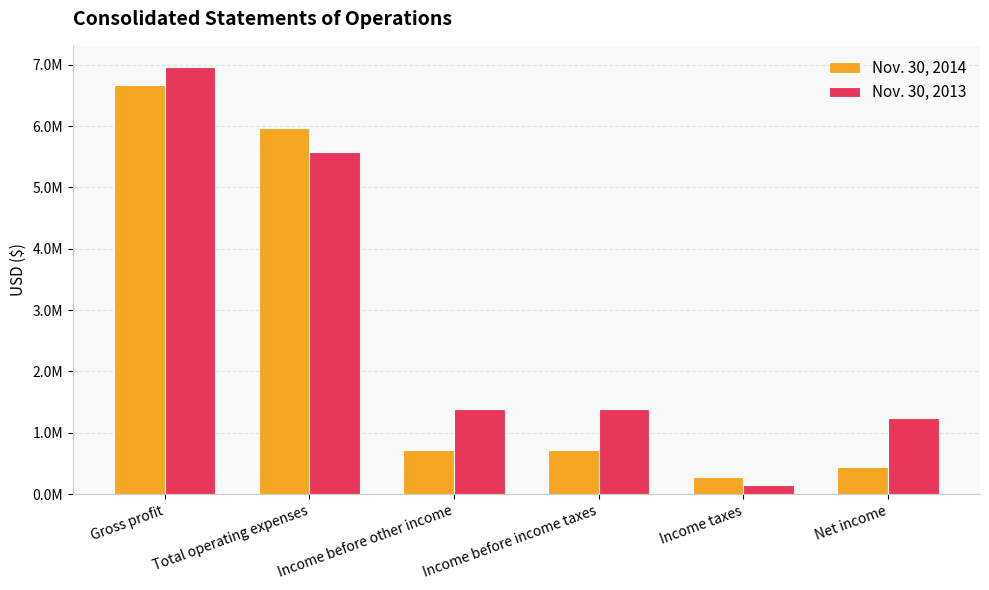

What is the label of the 5th bar from the right?

Total operating expenses